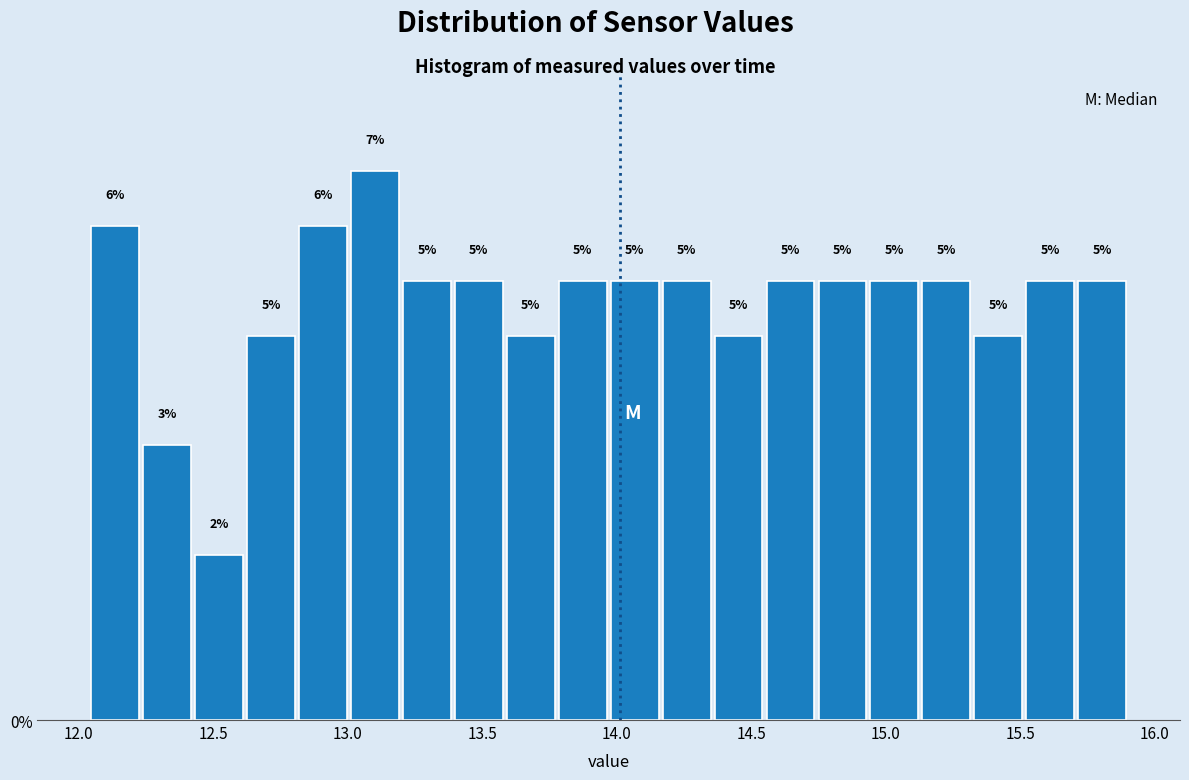

Read against the x-axis, roughly where is the centre of the tallest bar?

13.10